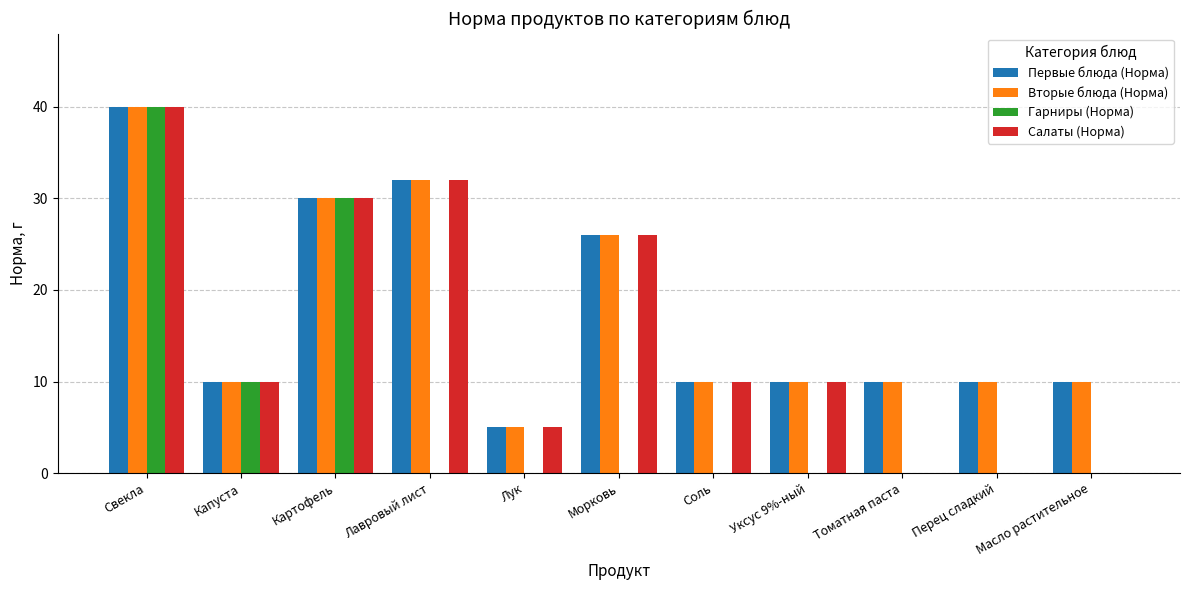

Is it true that Вторые блюда (Норма) equals 10 at Масло растительное?

True